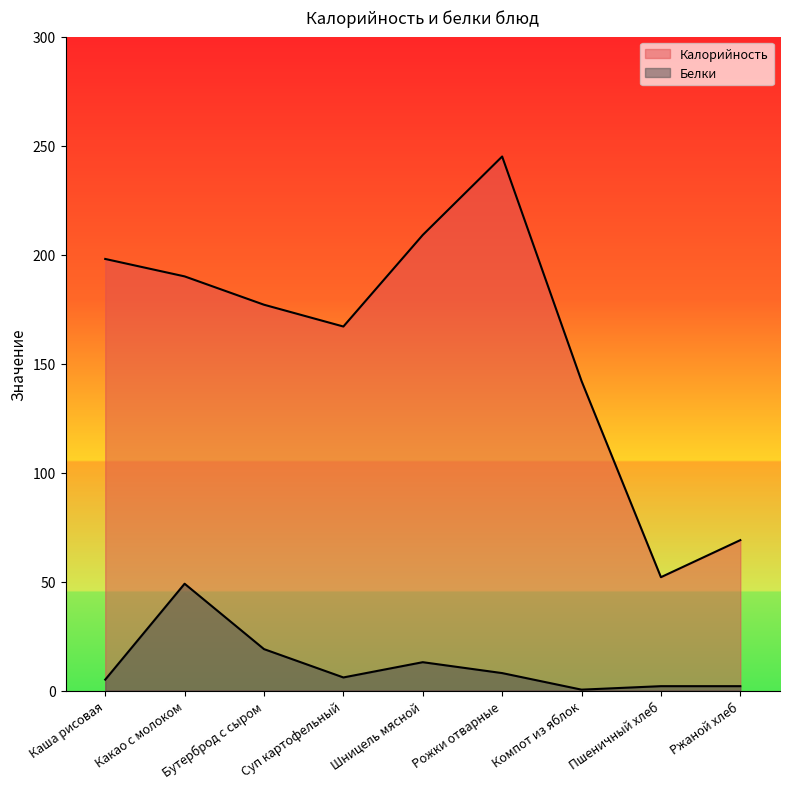

Which label corresponds to the largest value in the chart?

Рожки отварные